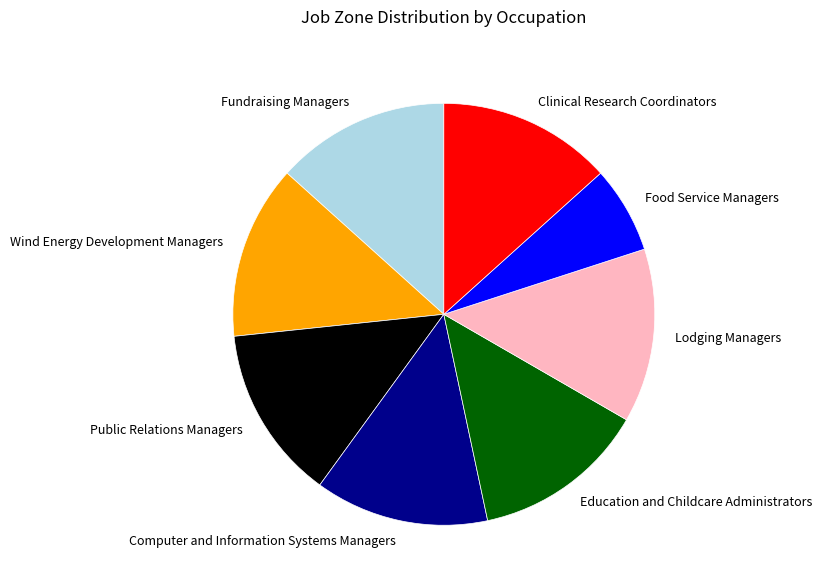

What is the ratio of the value at Computer and Information Systems Managers to the value at Education and Childcare Administrators?

1.0